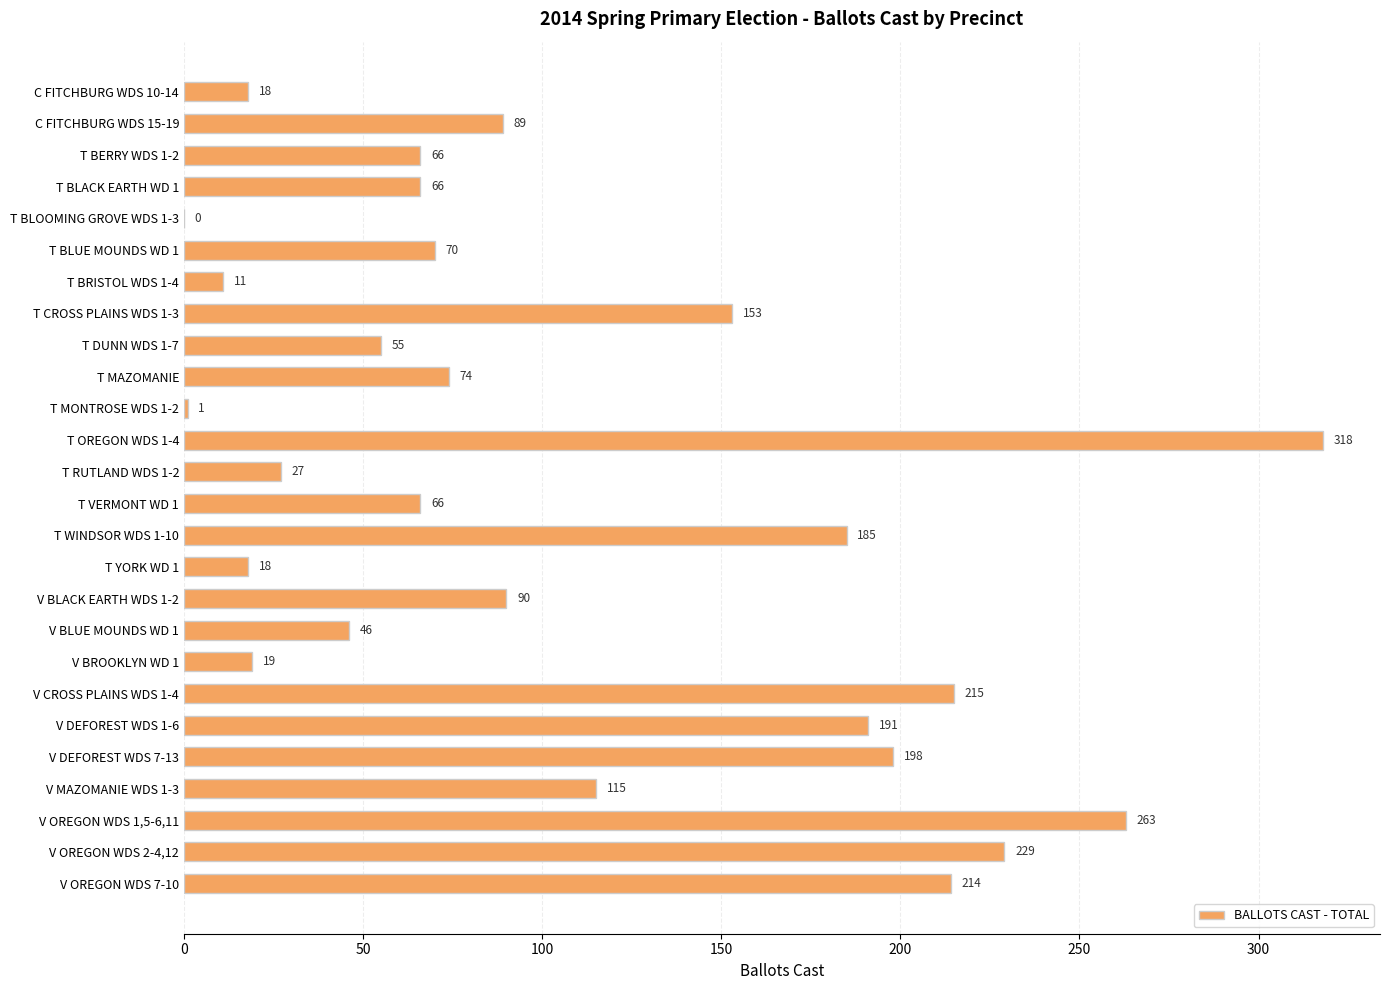

What is the sum of all values?

2797